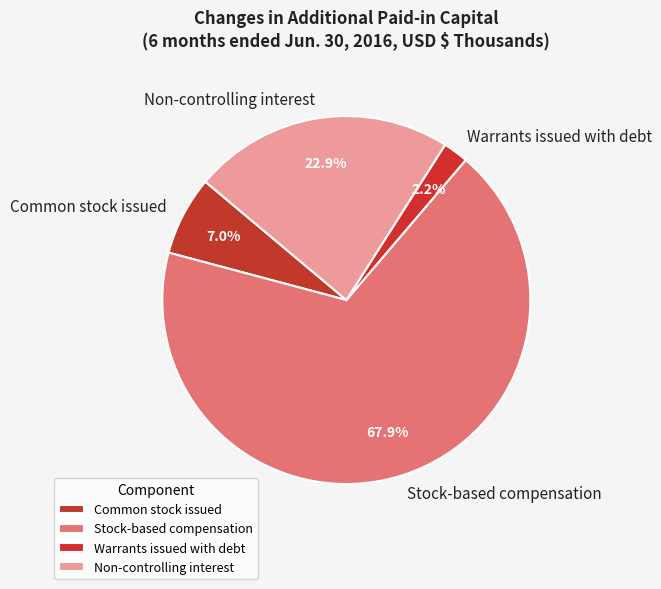

Which has a higher value, Warrants issued with debt or Common stock issued?

Common stock issued